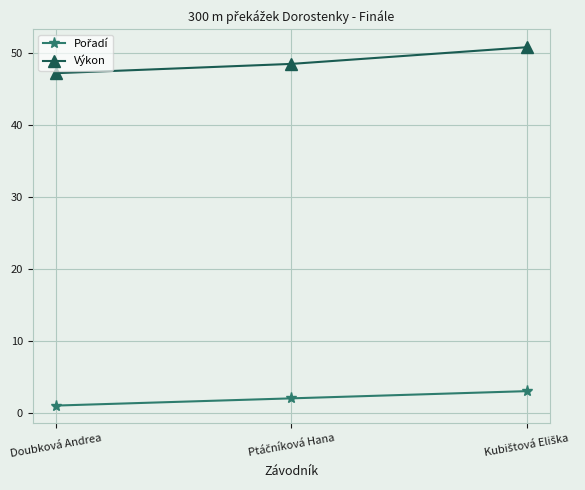

What is the maximum value shown in the chart?

50.7